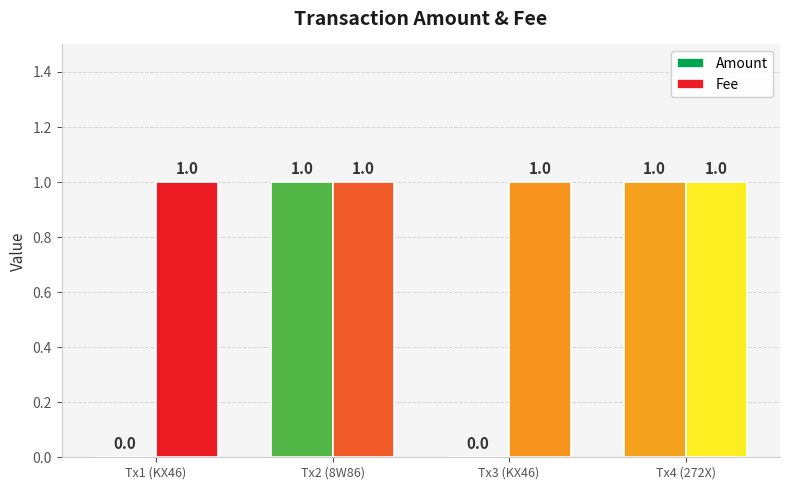

What are all the series names shown in the legend?

Amount, Fee